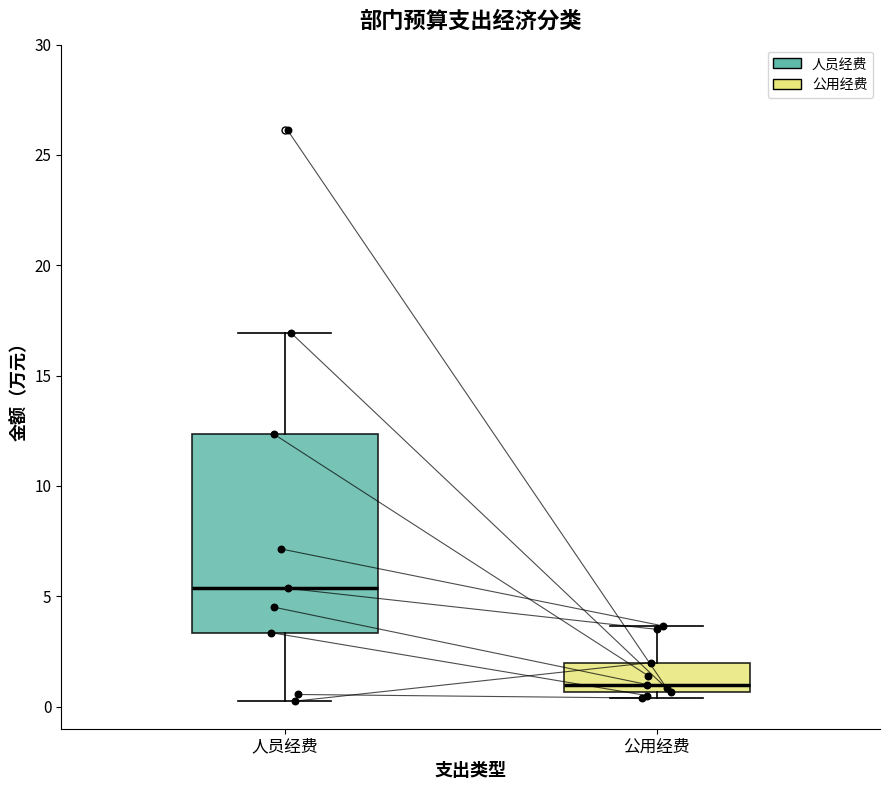

Which box's median line is the lowest?

公用经费